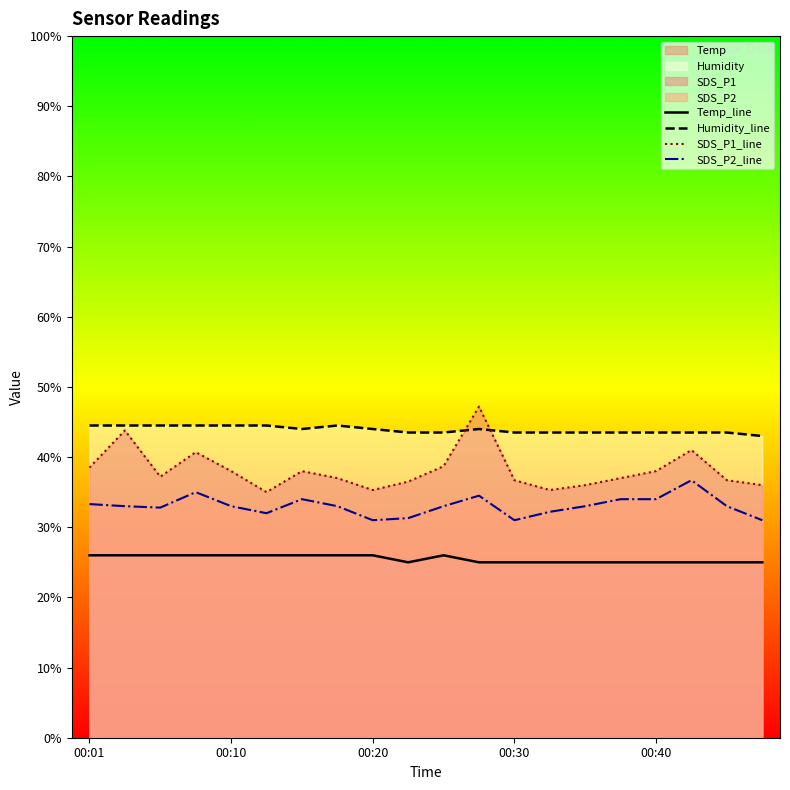

Is it true that SDS_P2_line equals 34.0 at 6?

True